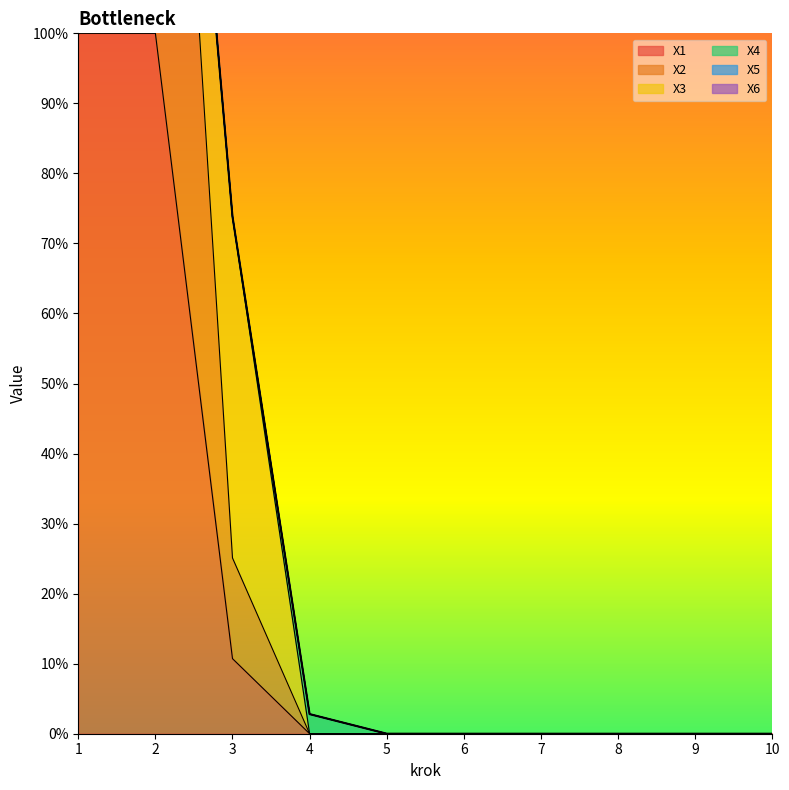

True or false: X5 has a value of 0.0 at 1.

False